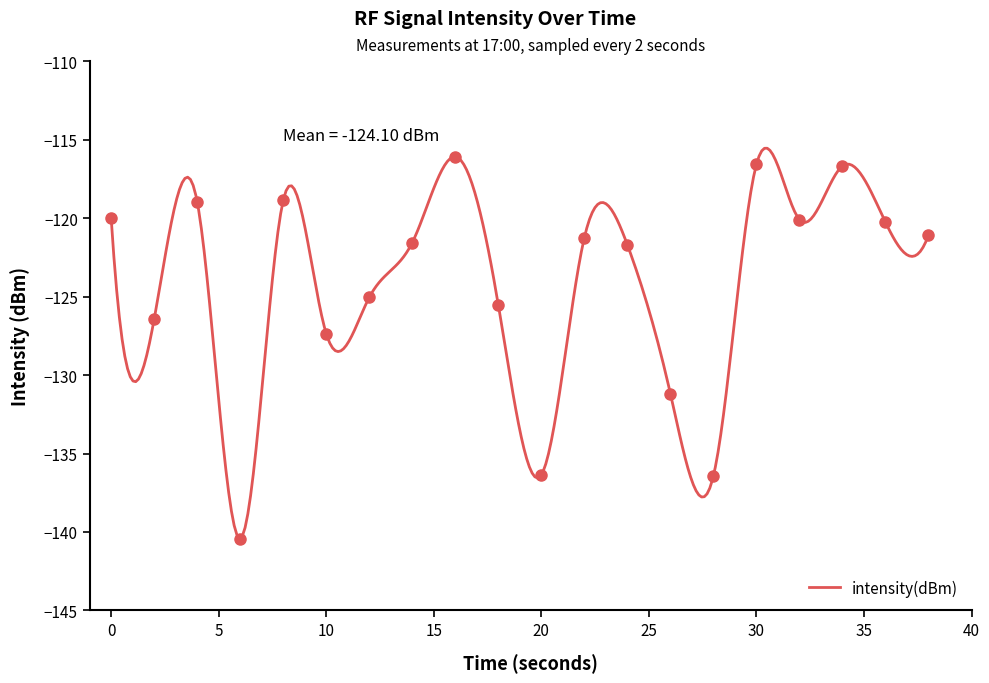

What is the maximum value for intensity(dBm)?

-115.6